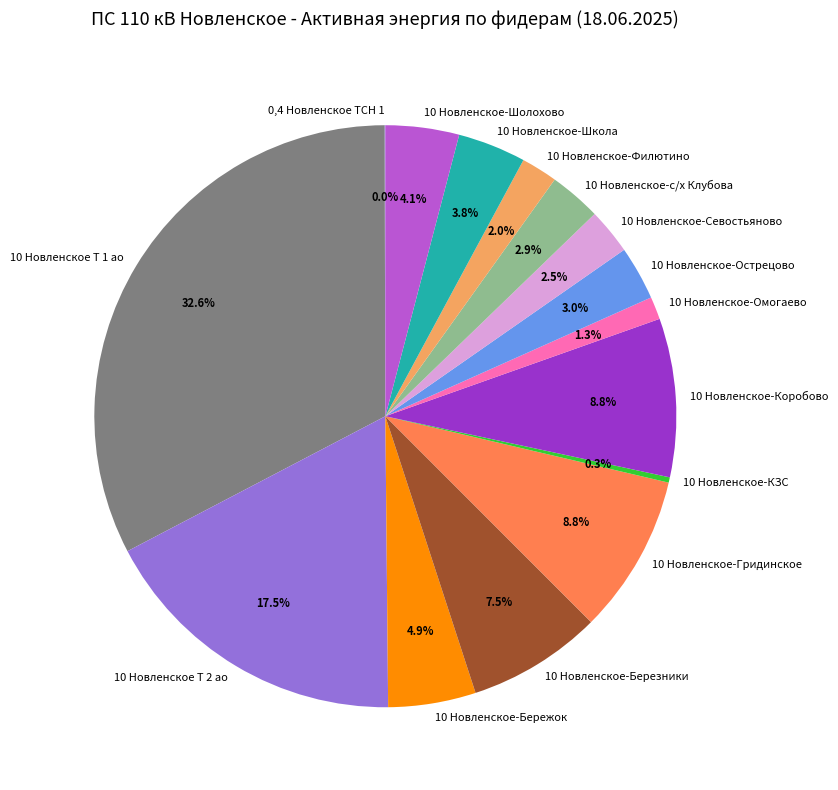

To the nearest percent, what portion does 10 Новленское-Омогаево represent?

1%